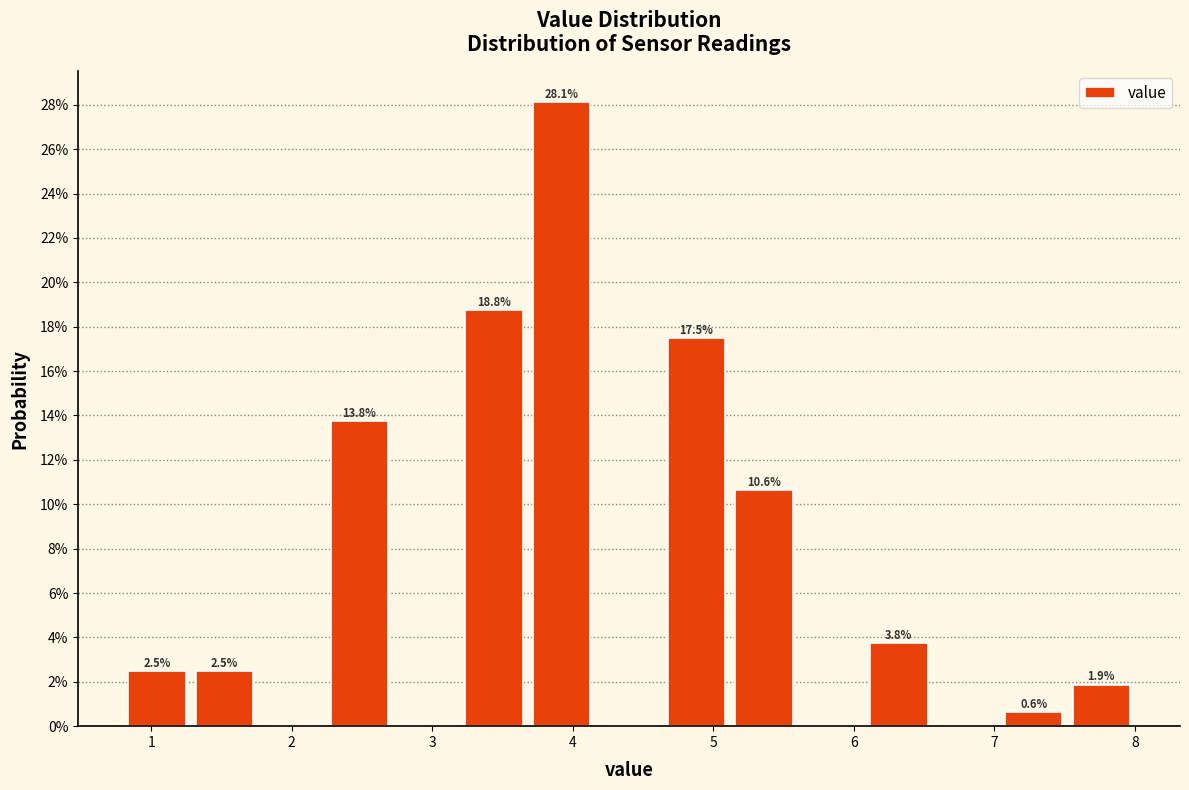

Which range on the x-axis has the tallest bar?

3.68 to 4.16